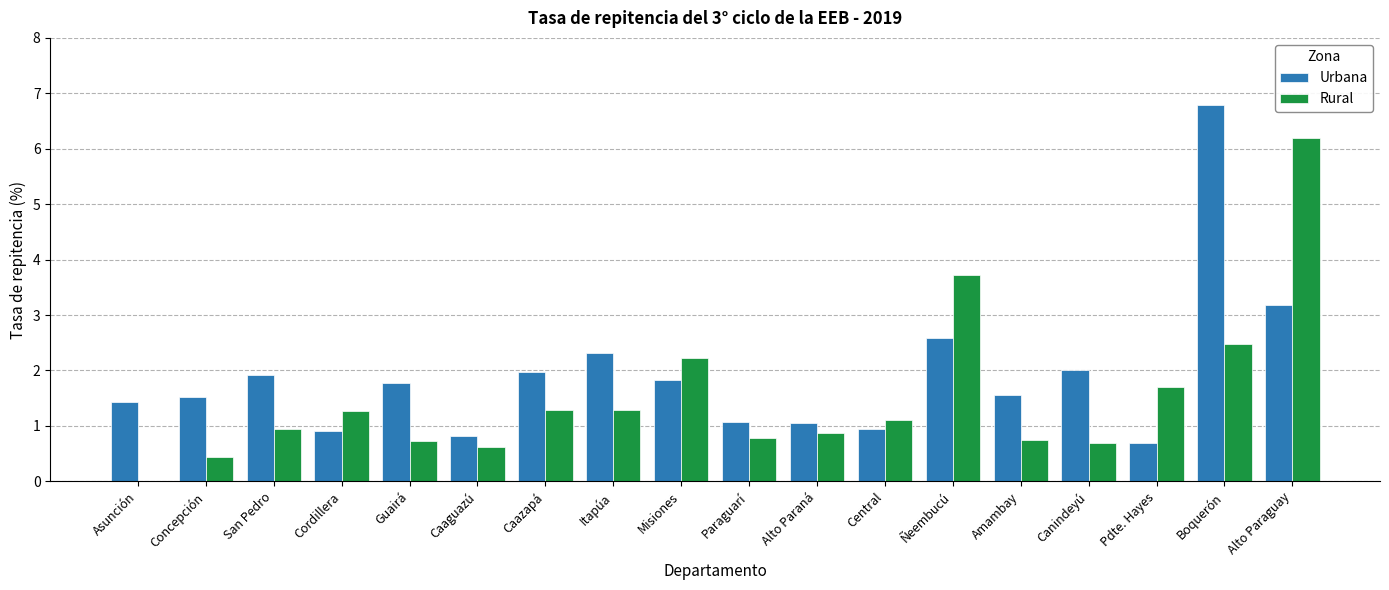

Is it true that Rural equals 1.3 at Caazapá?

True